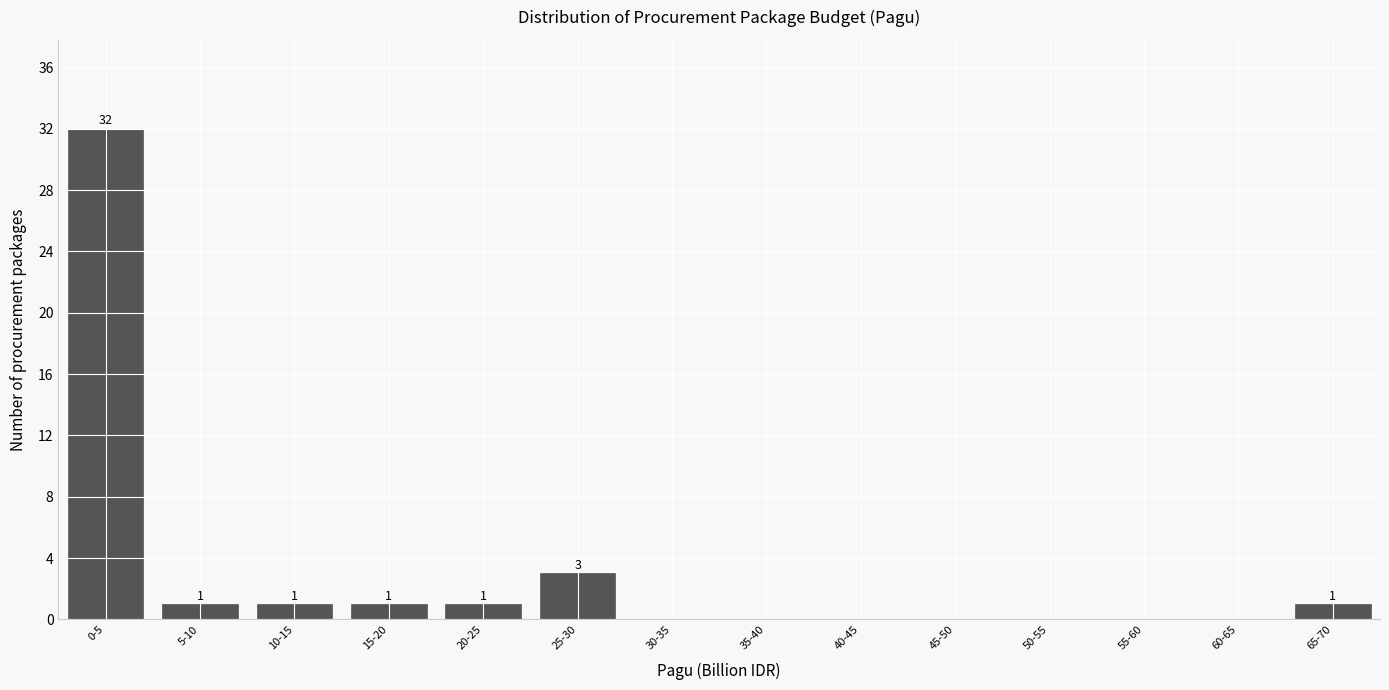

Reading left to right, transcribe all the data shown in this chart.

0-5=32	5-10=1	10-15=1	15-20=1	20-25=1	25-30=3	30-35=0	35-40=0	40-45=0	45-50=0	50-55=0	55-60=0	60-65=0	65-70=1